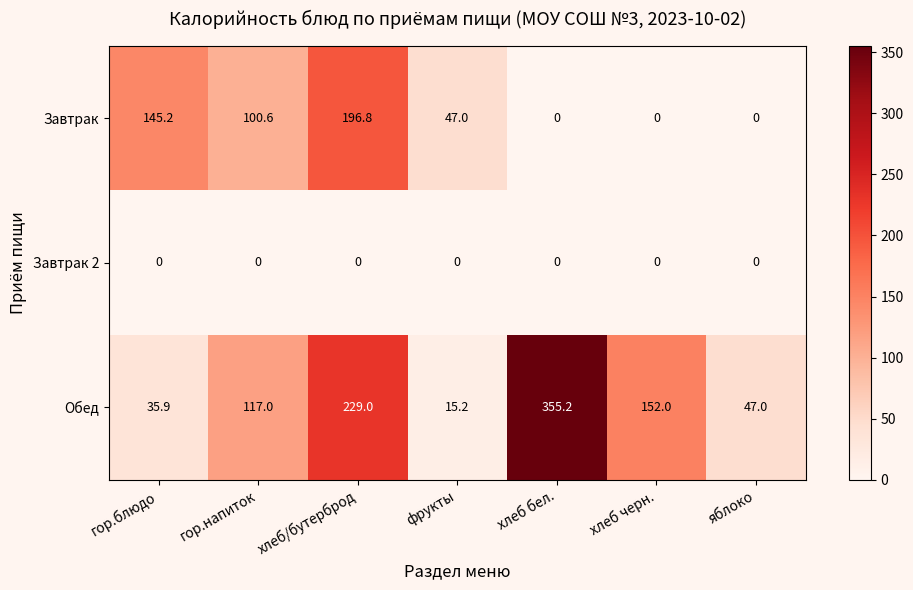

At which label does Завтрак reach its peak?

хлеб/бутерброд